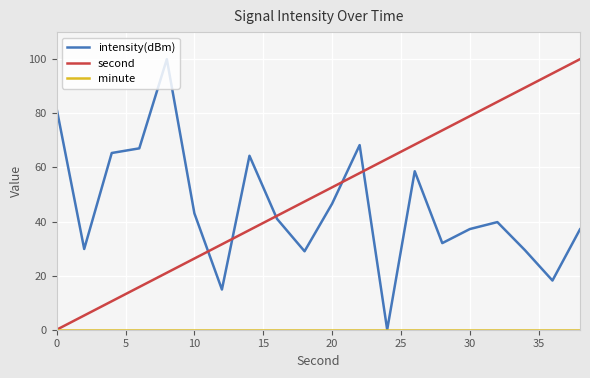

After their last crossing, which series has the higher values: second or intensity(dBm)?

second